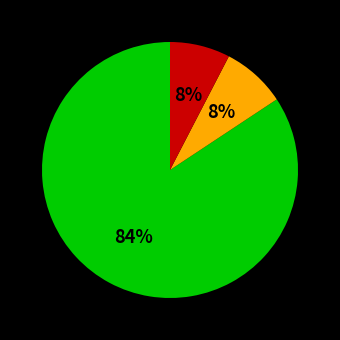

To the nearest percent, what is the average slice percentage?

33%